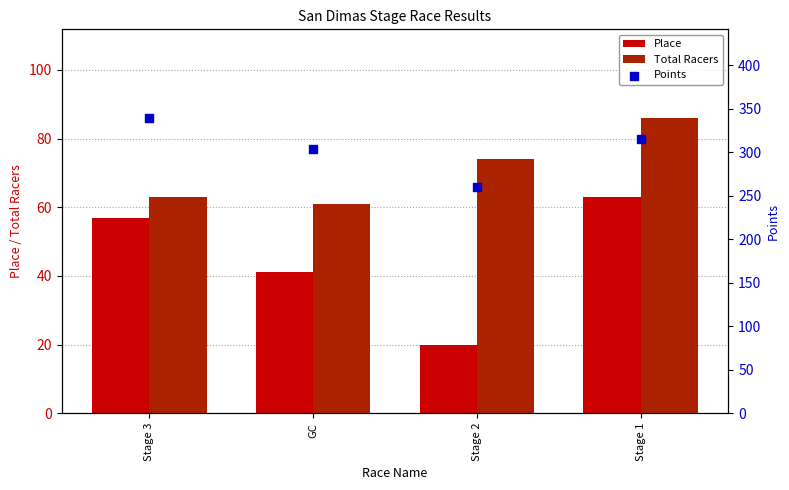

What are all the series names shown in the legend?

Place, Total Racers, Points